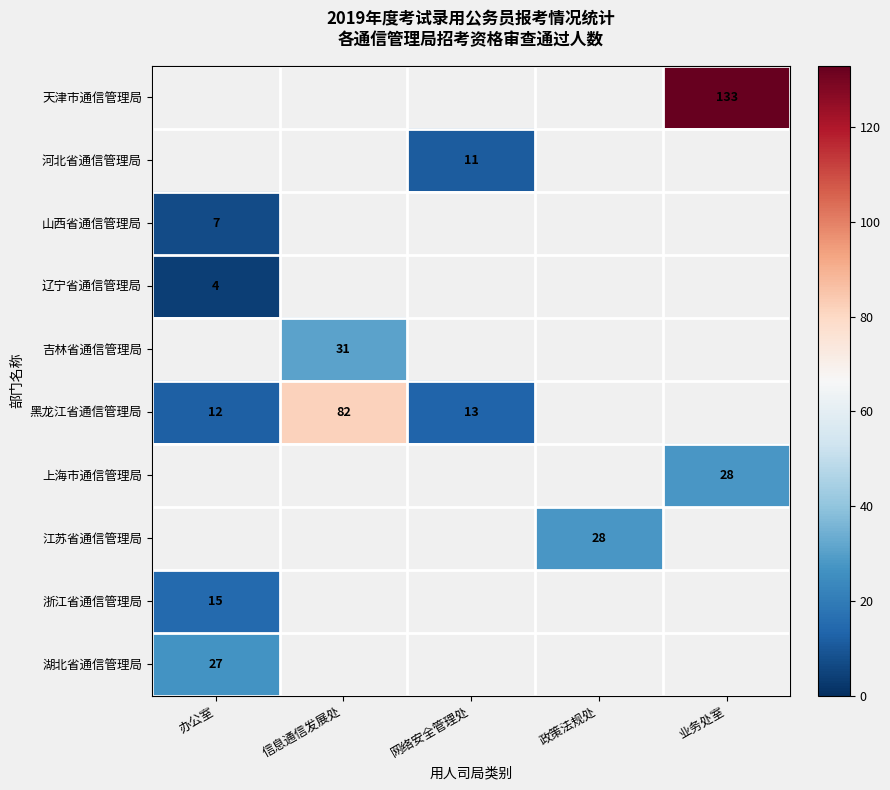

The value of 黑龙江省通信管理局 at 信息通信发展处 is 82. True or false?

True